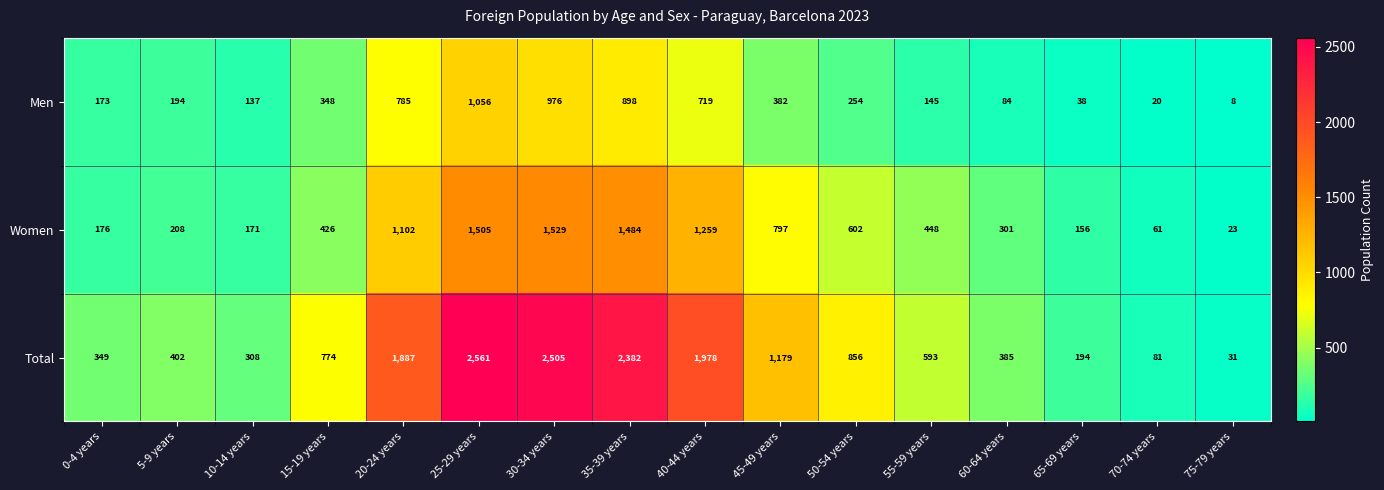

What is the difference between the maximum and minimum values in the Total series?

2530